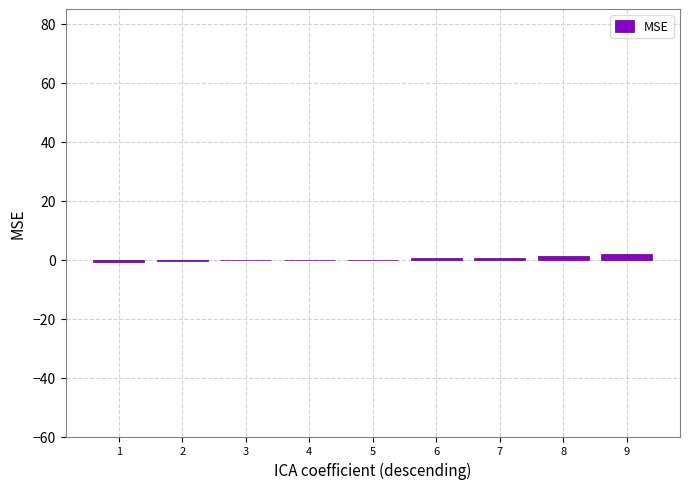

What is the sum of all values?

2.5